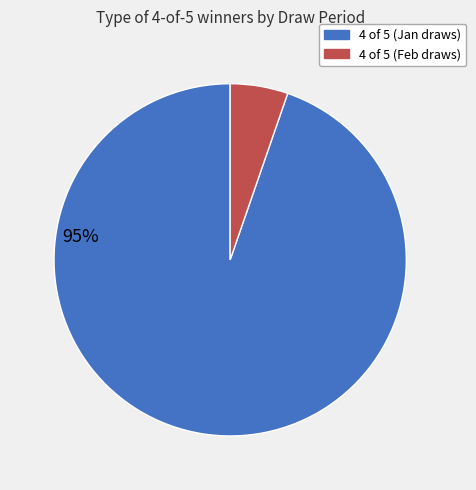

To the nearest percent, what is the average slice percentage?

50%